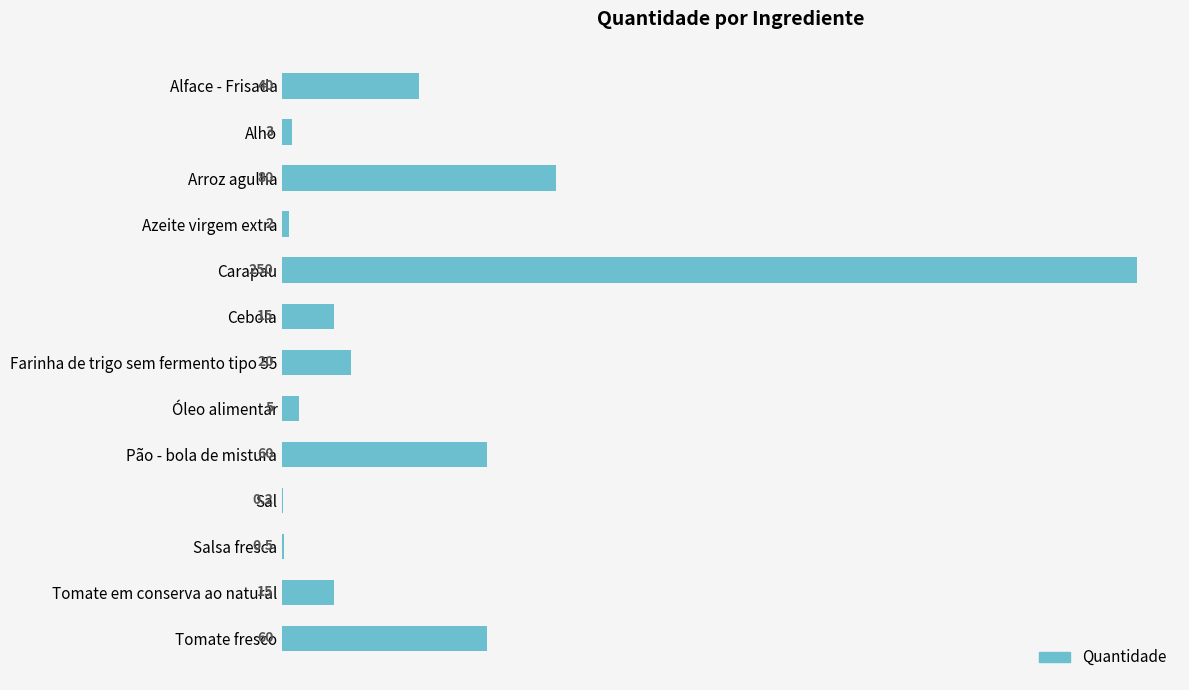

What is the maximum value shown in the chart?

250.0